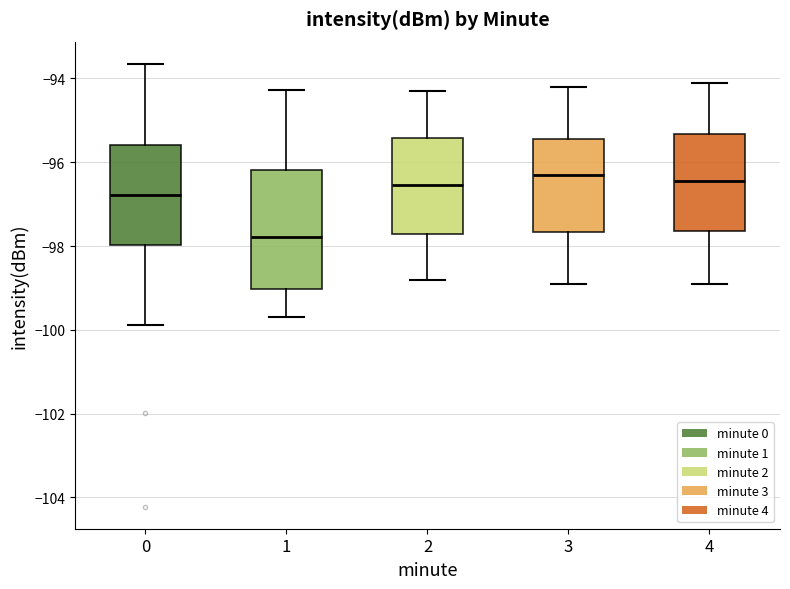

Which box's median line is the lowest?

1